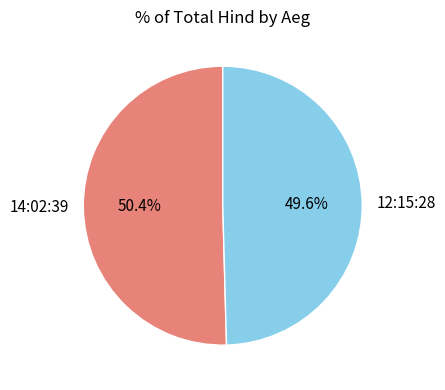

Which category has the biggest portion of the pie?

14:02:39